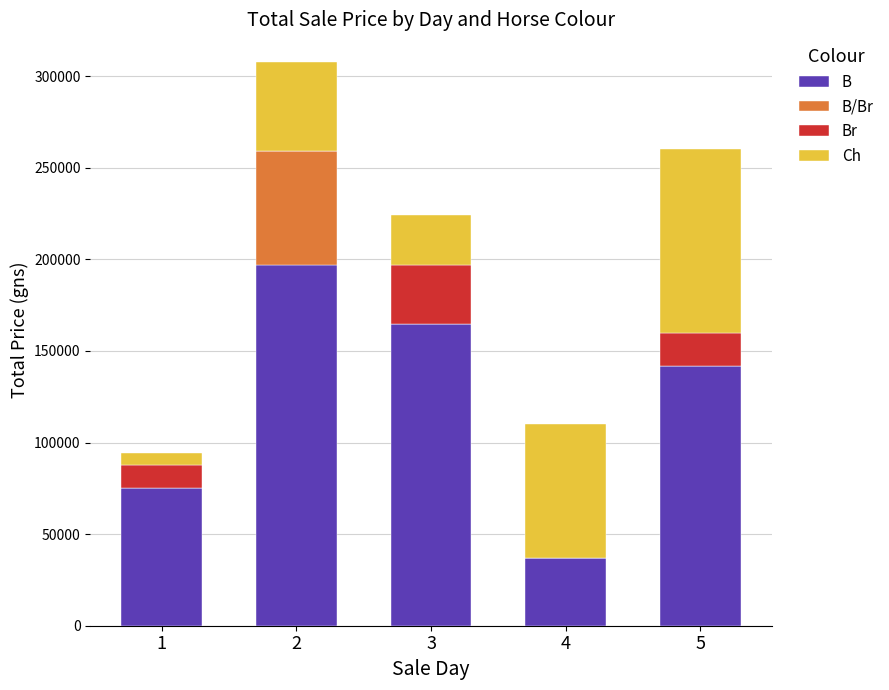

What is the highest value of the B series?

197000